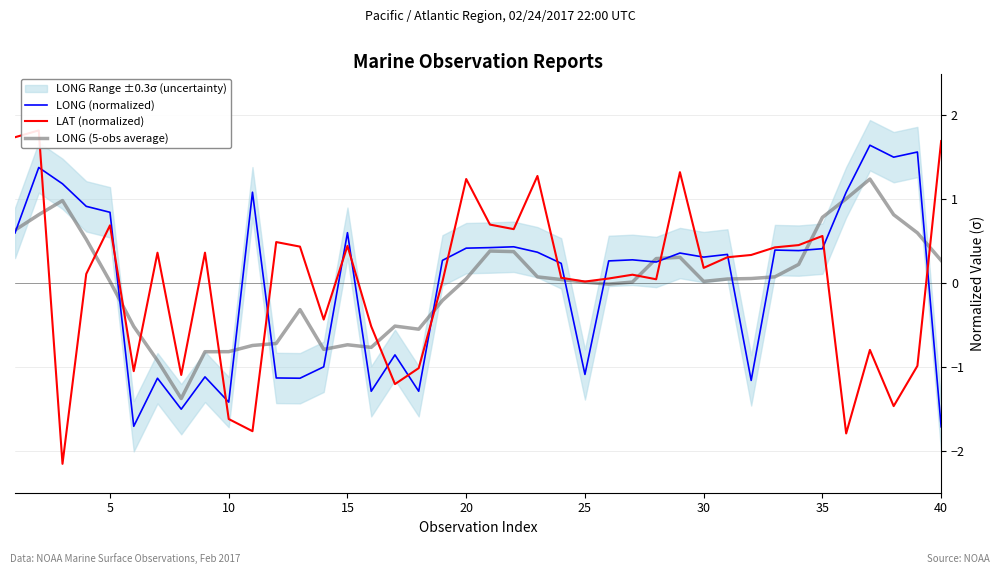

True or false: LONG (5-obs average) has a value of -0.7 at 15.

True